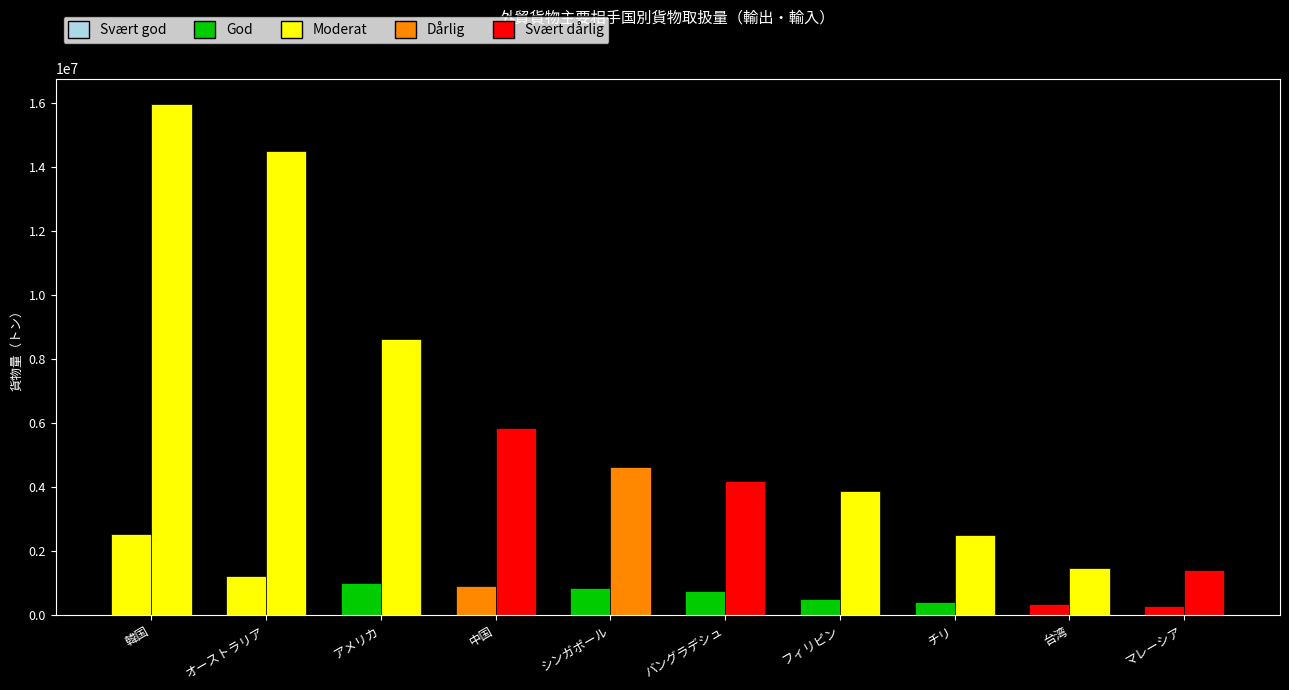

Reading right to left, what are all the values shown in this chart?

輸出貨物量: マレーシア=302738.0	台湾=362634.0	チリ=400000.0	フィリピン=513981.0	バングラデシュ=743972.0	シンガポール=866015.0	中国=912530.0	アメリカ=995326.0	オーストラリア=1232564.0	韓国=2551778.0
輸出前年比: マレーシア=-52.3	台湾=-23.1	チリ=166.6	フィリピン=162.0	バングラデシュ=134.9	シンガポール=101.5	中国=-8.3	アメリカ=196.7	オーストラリア=39.7	韓国=3.3
輸入貨物量: マレーシア=1408204.0	台湾=1461595.0	チリ=2523236.0	フィリピン=3892422.0	バングラデシュ=4192936.0	シンガポール=4631029.0	中国=5864126.0	アメリカ=8643004.0	オーストラリア=14521701.0	韓国=15973893.0
輸入前年比: マレーシア=-28.0	台湾=33.9	チリ=29.3	フィリピン=73.6	バングラデシュ=-40.4	シンガポール=-5.6	中国=-20.5	アメリカ=13.5	オーストラリア=14.2	韓国=12.3
輸出構成比: マレーシア=3.0	台湾=3.6	チリ=4.0	フィリピン=5.1	バングラデシュ=7.4	シンガポール=8.6	中国=9.1	アメリカ=9.9	オーストラリア=12.2	韓国=25.3